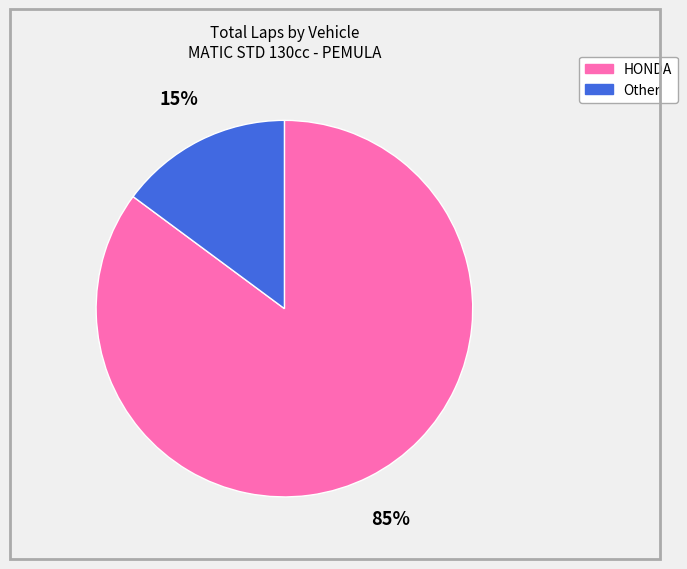

How many segments does this pie chart have?

2